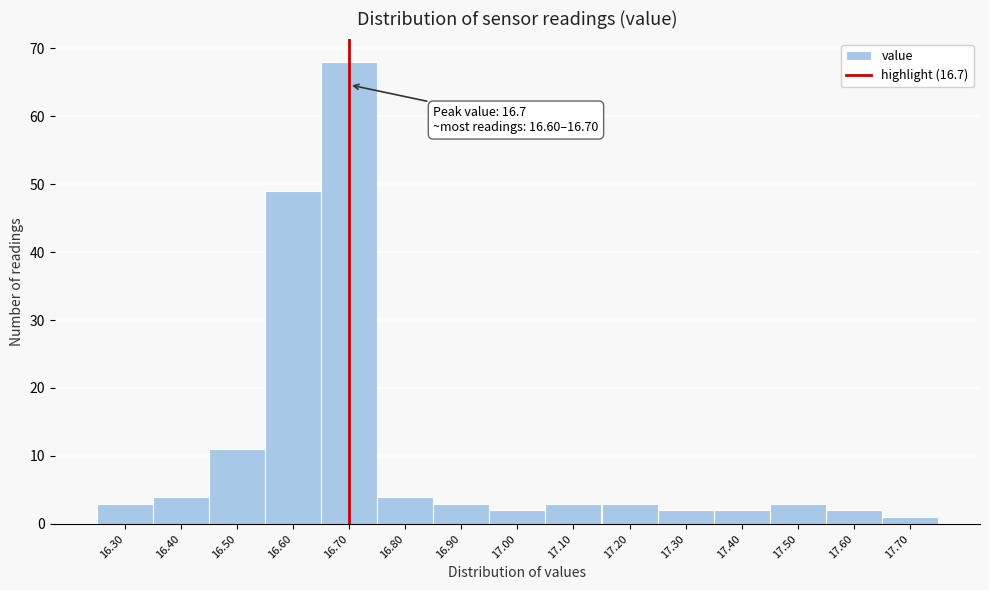

Over which range of the x-axis is the bar tallest?

16.65 to 16.75